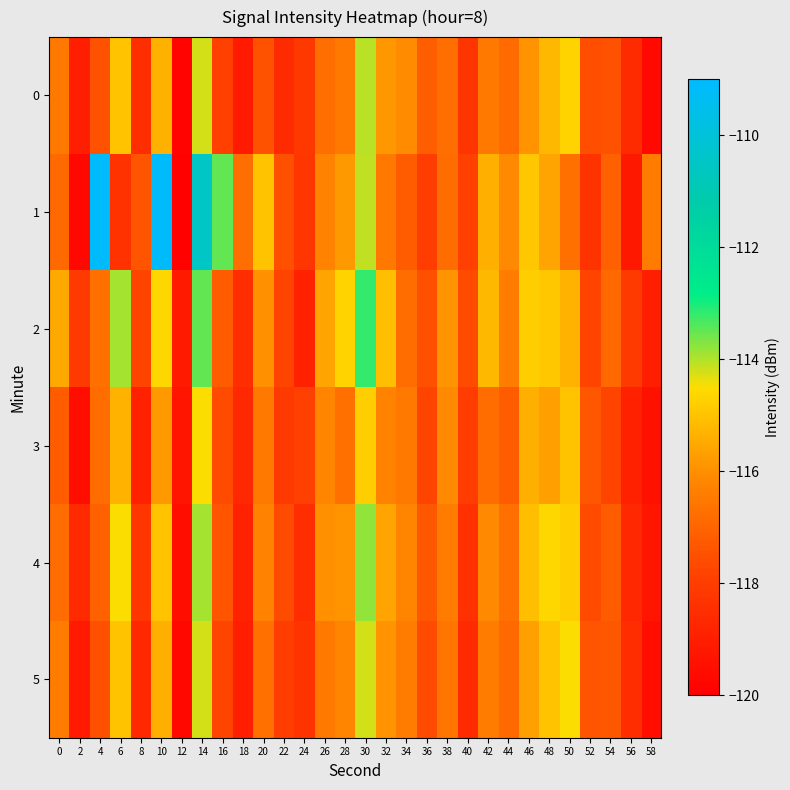

What is the minimum value shown in the chart?

-119.9